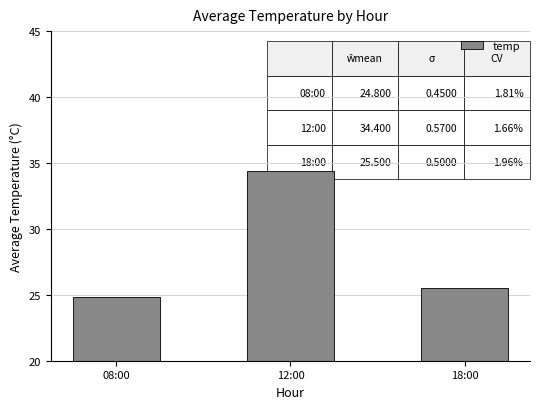

What is the average value?

28.2